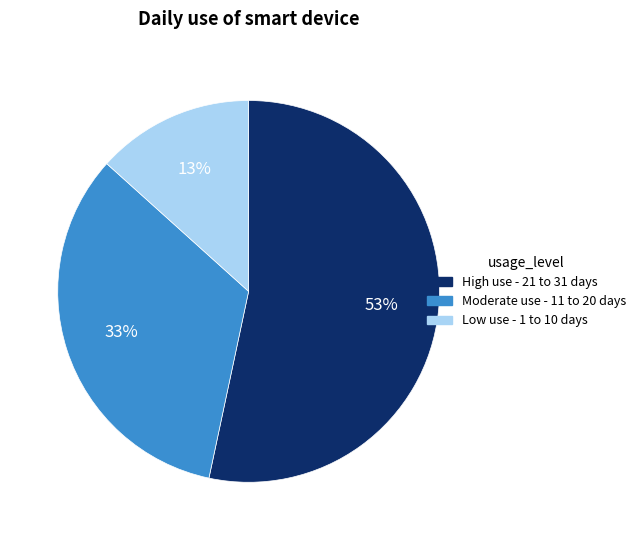

Is there a majority slice in this chart?

Yes